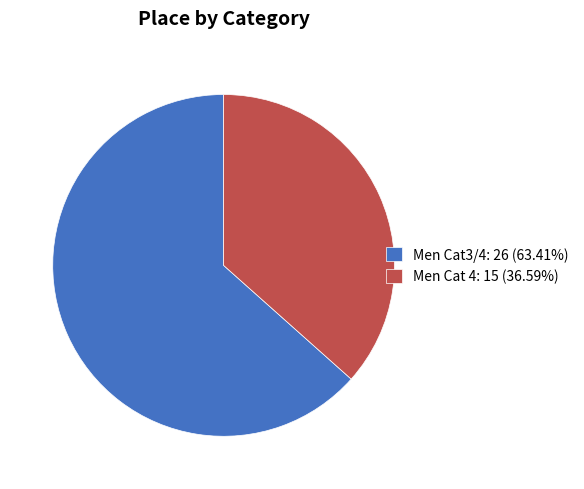

Count the number of slices in the pie.

2